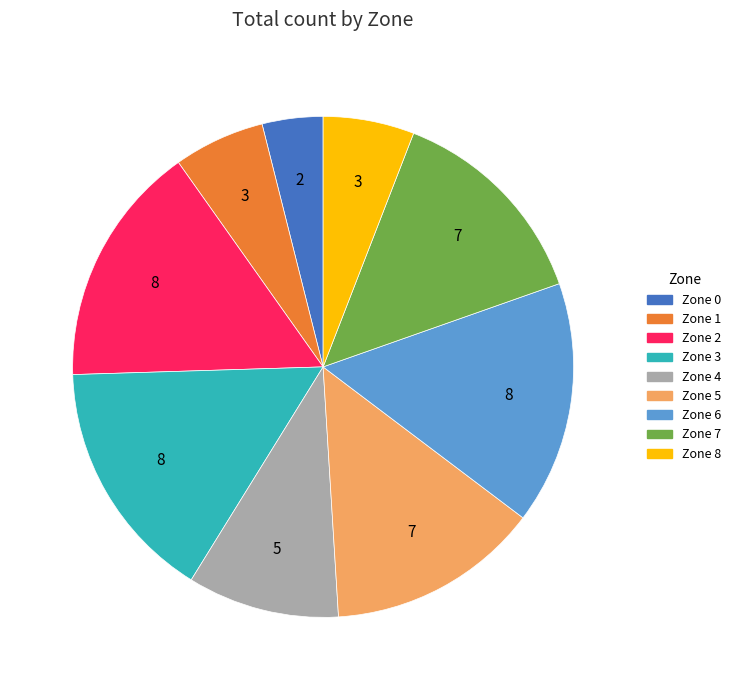

Is there any slice that represents more than half of the pie?

No